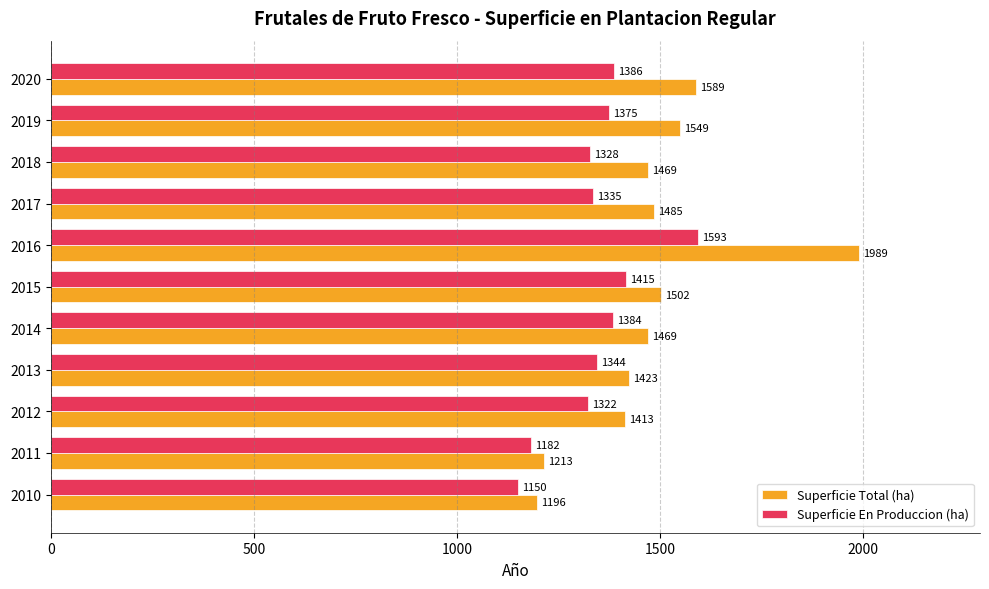

What is the maximum value for Superficie En Produccion (ha)?

1593